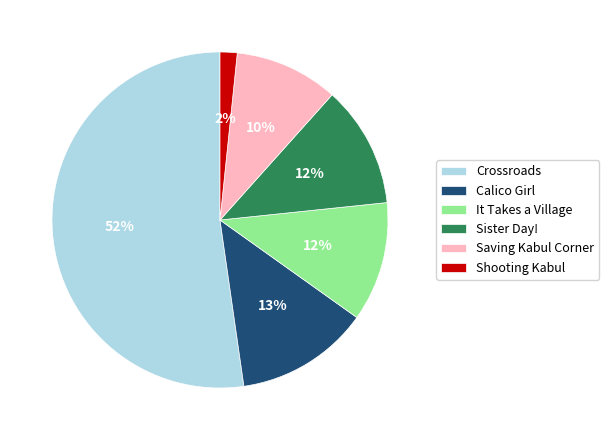

To the nearest percent, what percentage of the pie is It Takes a Village?

12%